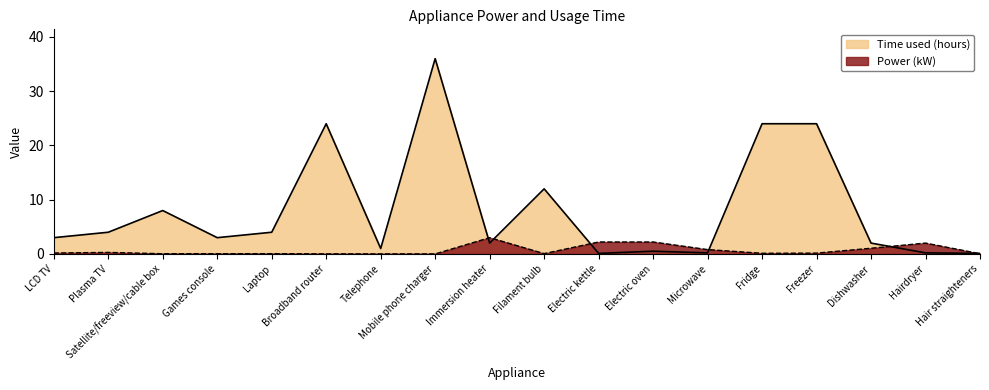

What is the maximum value shown in the chart?

36.0